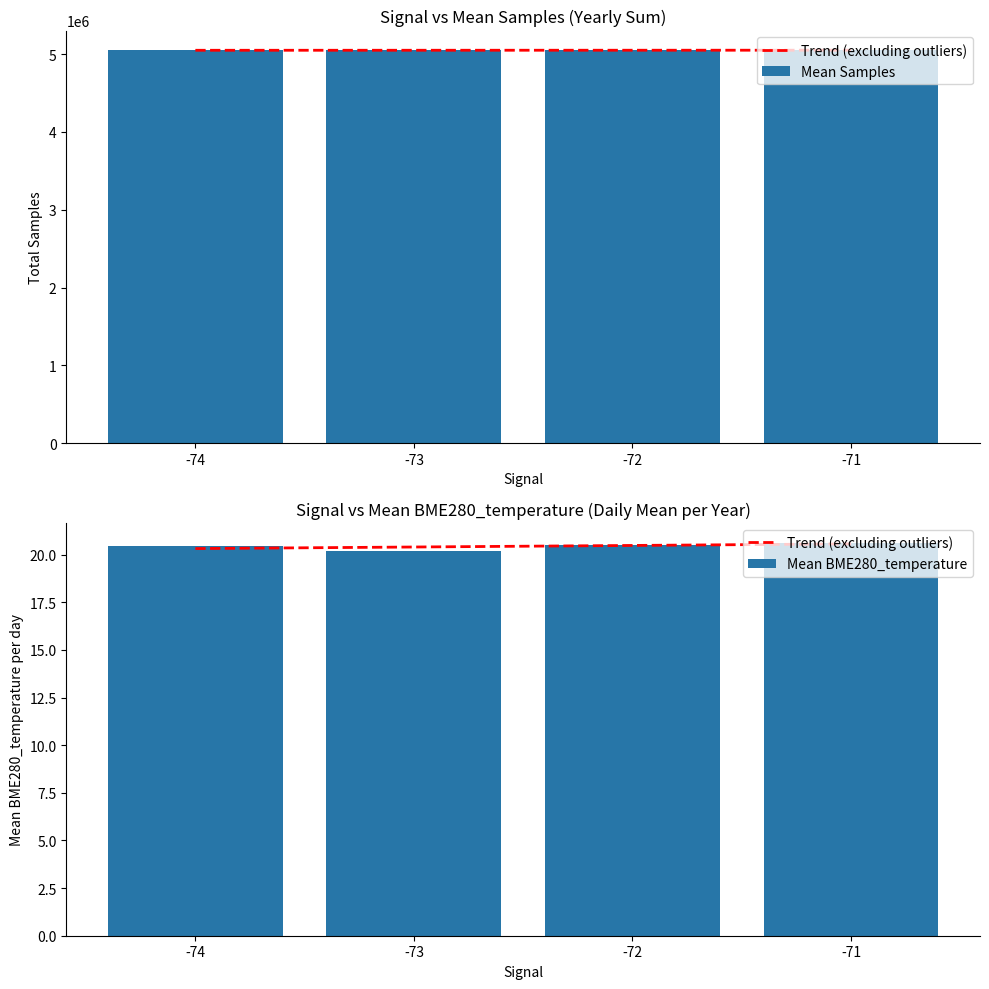

At how many categories does at least one series exceed 1462662?

4